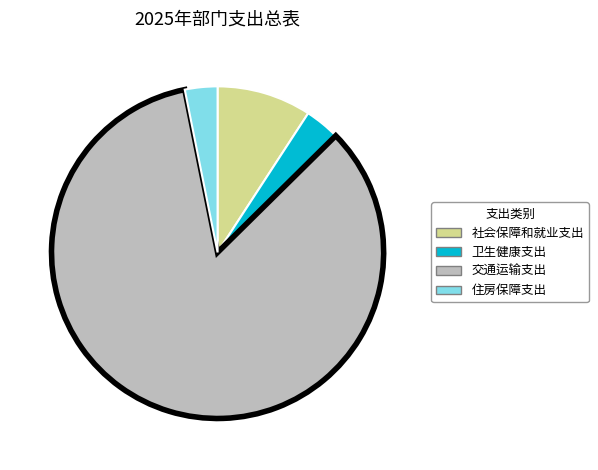

What is the largest slice in the pie chart?

交通运输支出